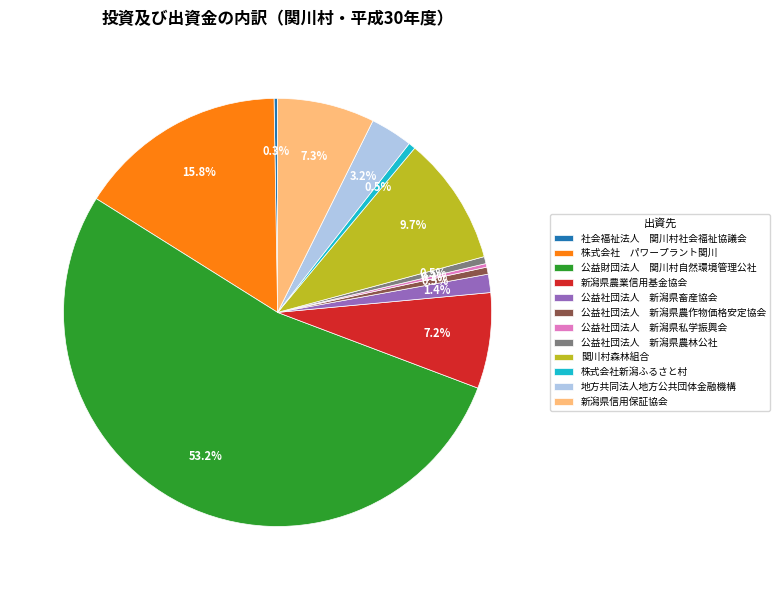

Is it true that 新潟県農業信用基金協会 is 7% of the pie?

True